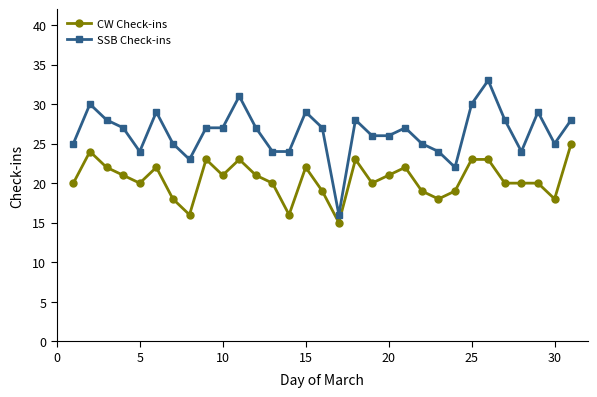

What are all the series names shown in the legend?

CW Check-ins, SSB Check-ins